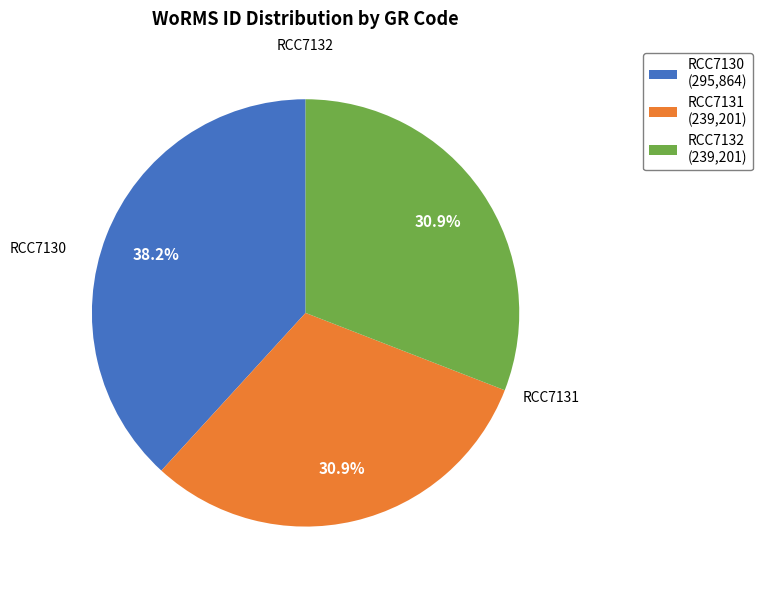

True or false: RCC7130 accounts for 38% of the total.

True